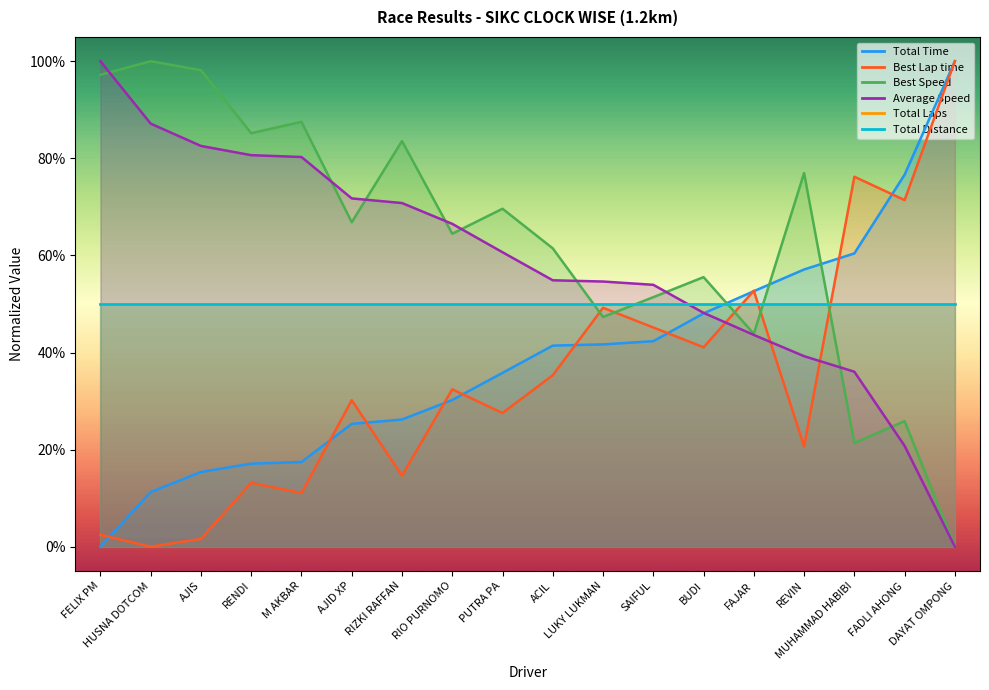

What is the difference between the highest and lowest values at AJIS?

1.0